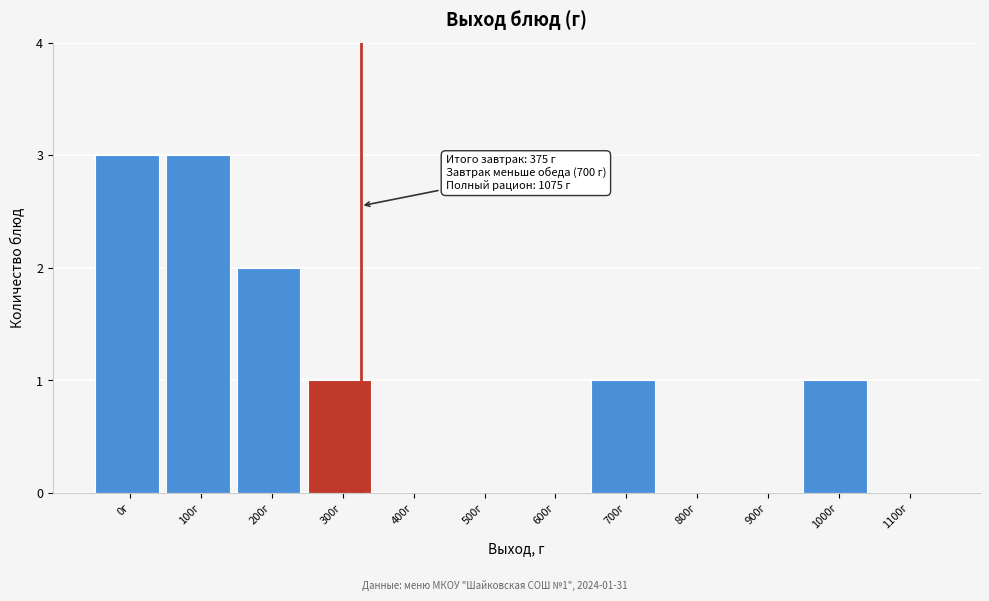

Reading left to right, extract all data points from this chart.

0г=3	100г=3	200г=2	300г=1	400г=0	500г=0	600г=0	700г=1	800г=0	900г=0	1000г=1	1100г=0